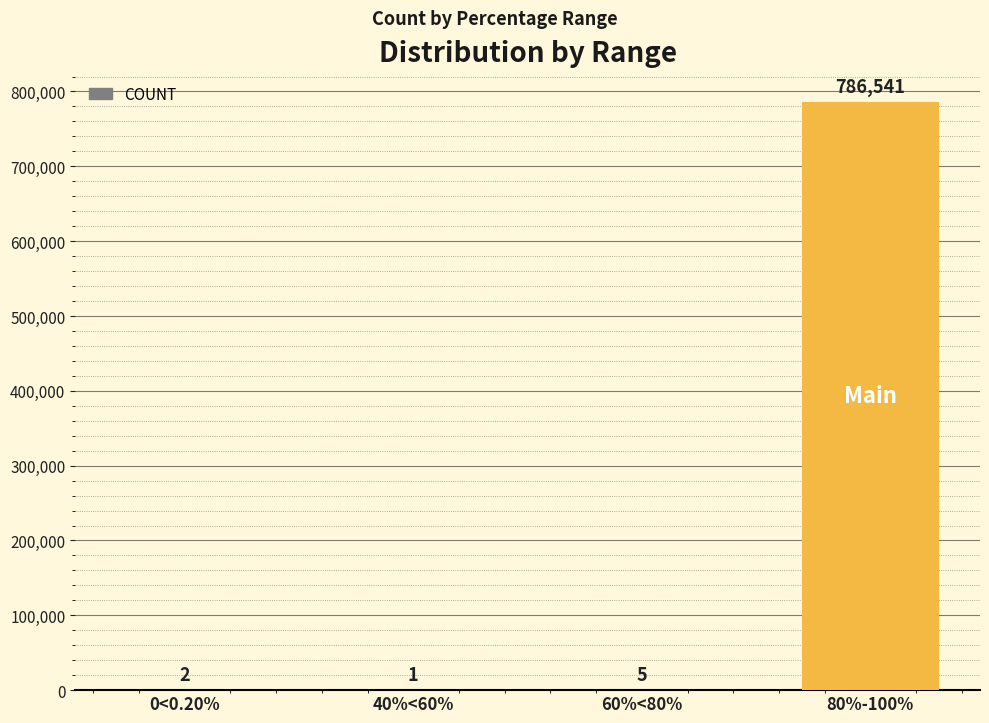

What is the ratio of the value at 0<0.20% to the value at 60%<80%?

0.4